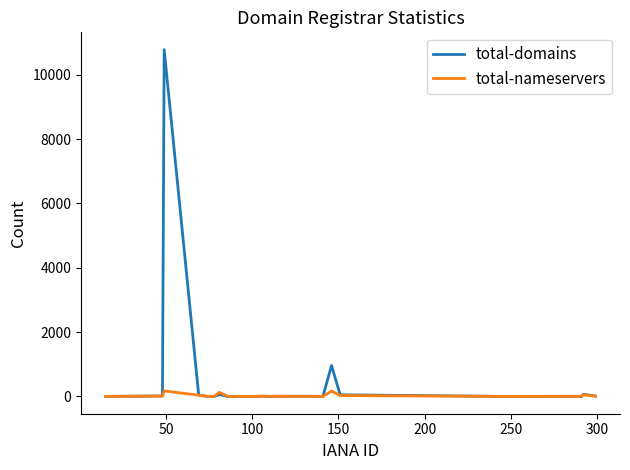

List the series in order of their peak value, highest first.

total-domains, total-nameservers